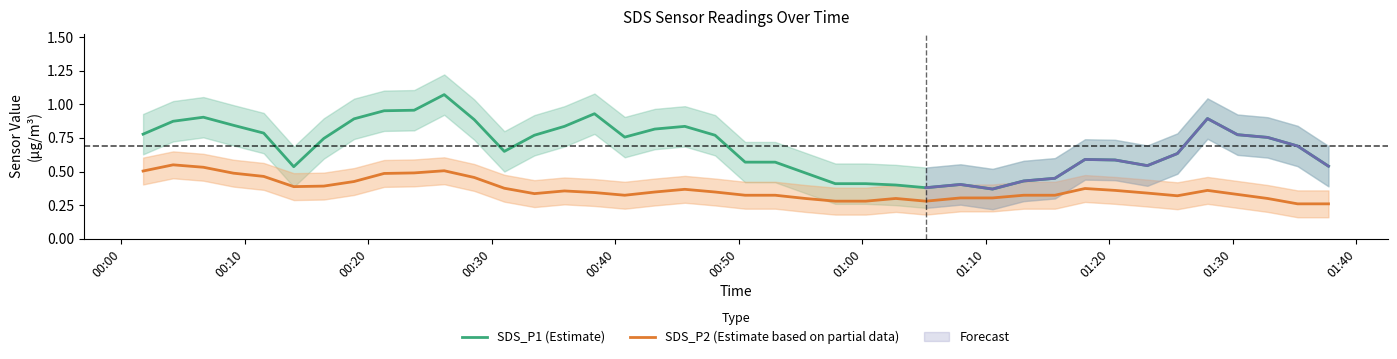

True or false: SDS_P1 (Estimate) and SDS_P2 (Estimate based on partial data) intersect in this chart.

False